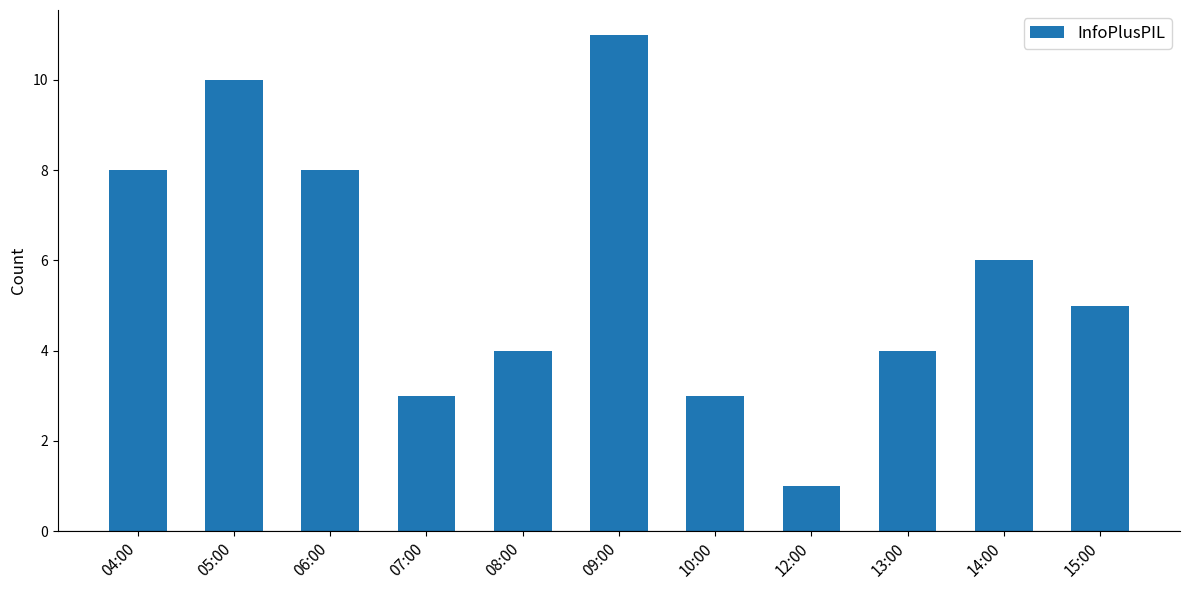

What is the smallest value displayed?

1